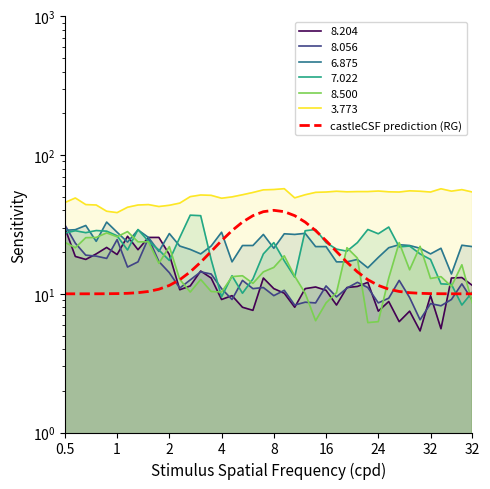

True or false: there are more than 1 points higher than both neighbors.

False